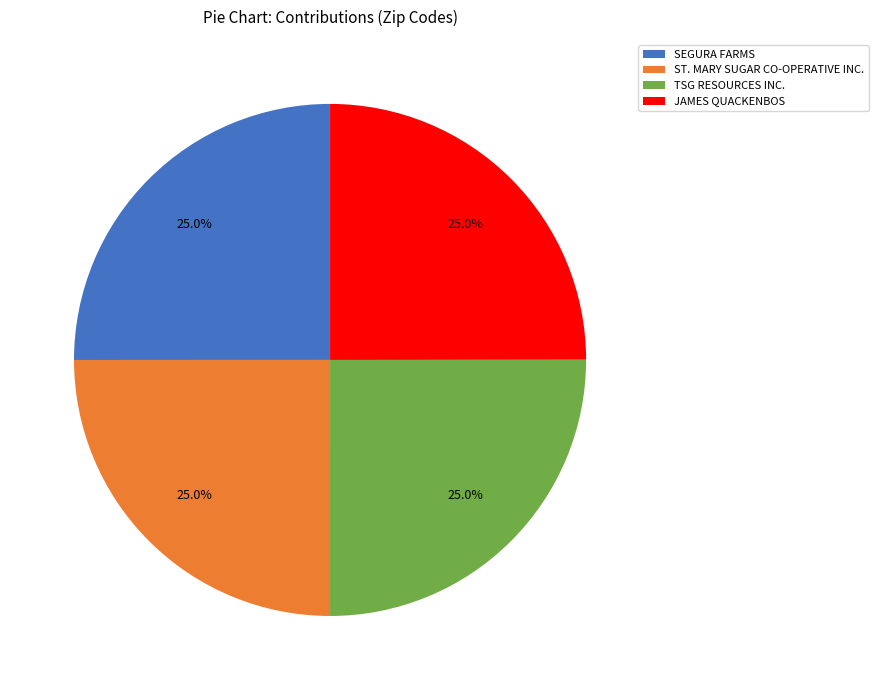

The TSG RESOURCES INC. slice represents 14% of the pie. True or false?

False